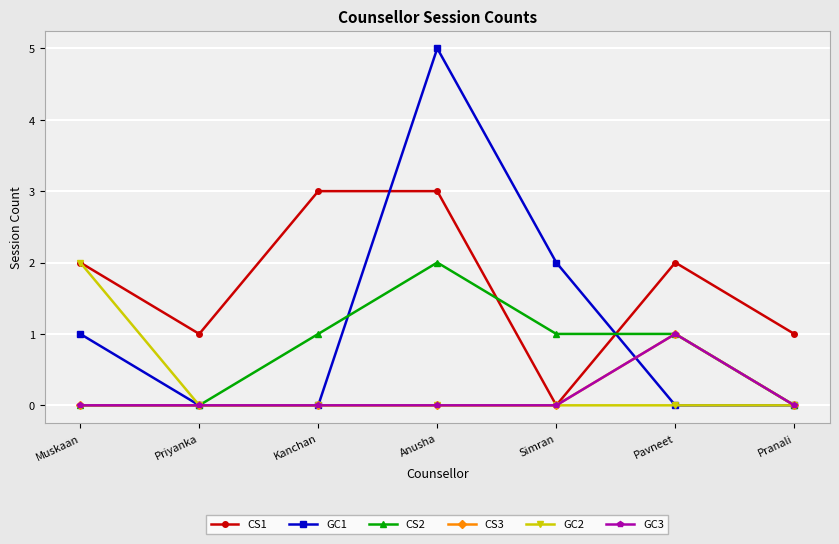

At which label does CS3 reach its minimum?

Muskaan